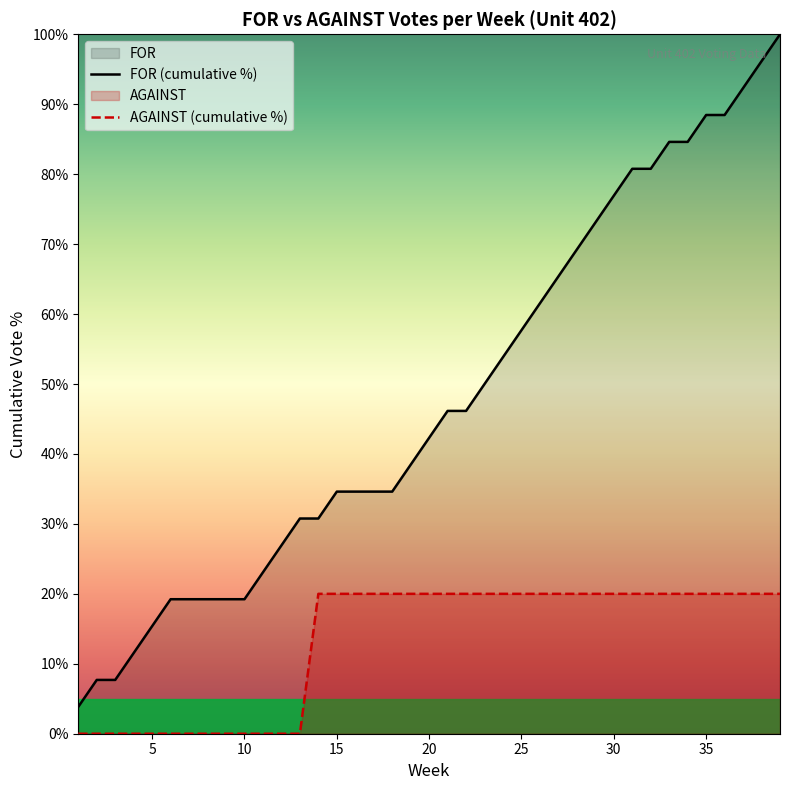

Count the AGAINST (cumulative %) values in the range 0 to 20.

38